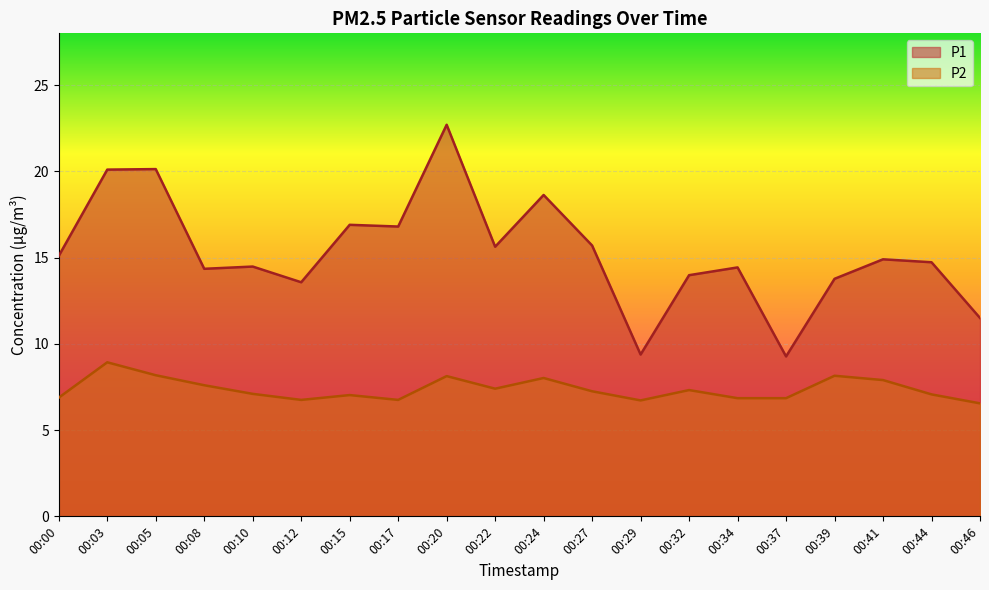

True or false: P2 and P1 cross at least once.

False